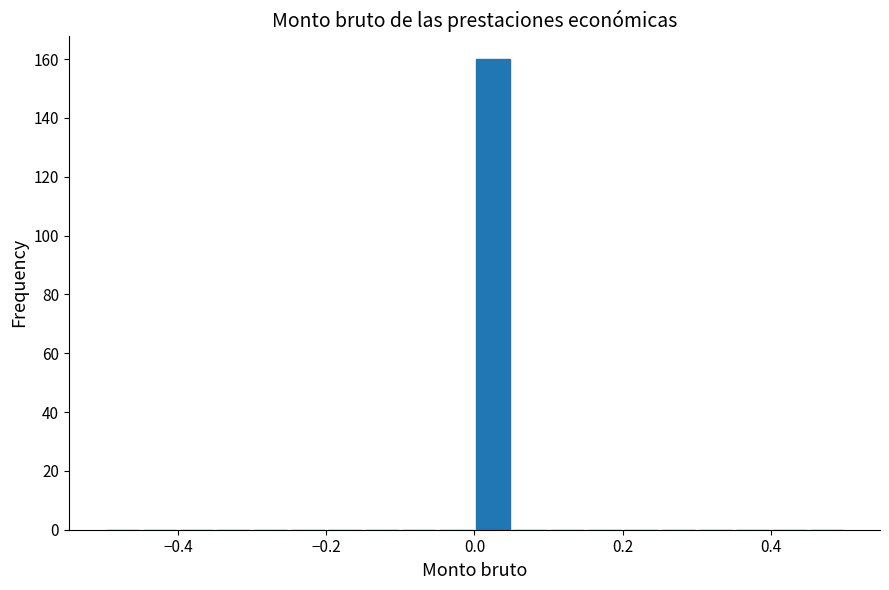

Around what value on the x-axis is the tallest bar? Give the approximate position of its centre, as read against the axis.

0.02